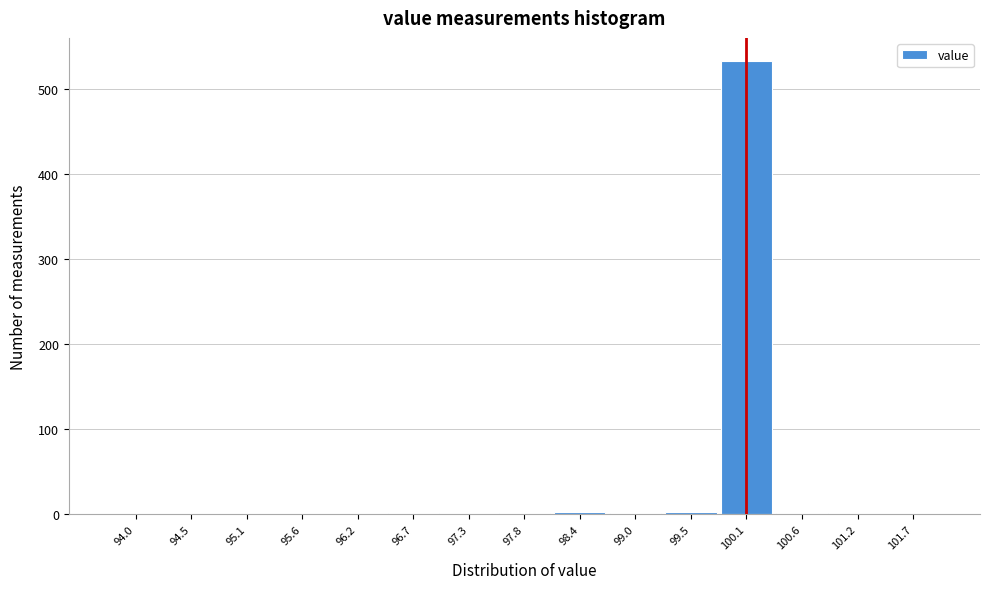

What is the height of the bar covering 99.8 to 100.3 on the x-axis? Neither the bar edges nor the heights are printed on the chart, so give them approximately, as read against the axes.

530